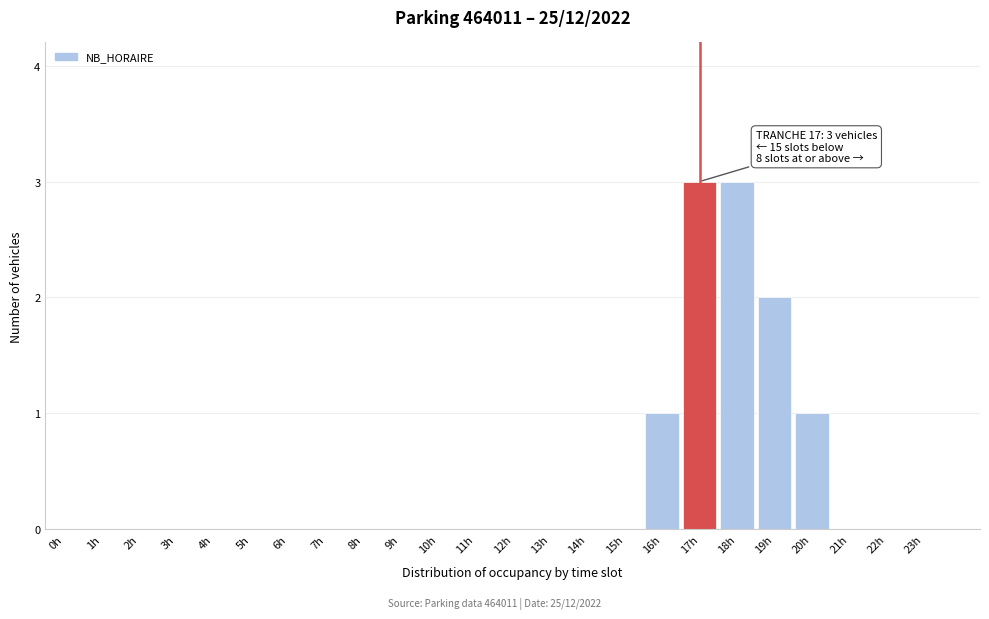

Reading left to right, extract all data points from this chart.

0h=0	1h=0	2h=0	3h=0	4h=0	5h=0	6h=0	7h=0	8h=0	9h=0	10h=0	11h=0	12h=0	13h=0	14h=0	15h=0	16h=1	17h=3	18h=3	19h=2	20h=1	21h=0	22h=0	23h=0